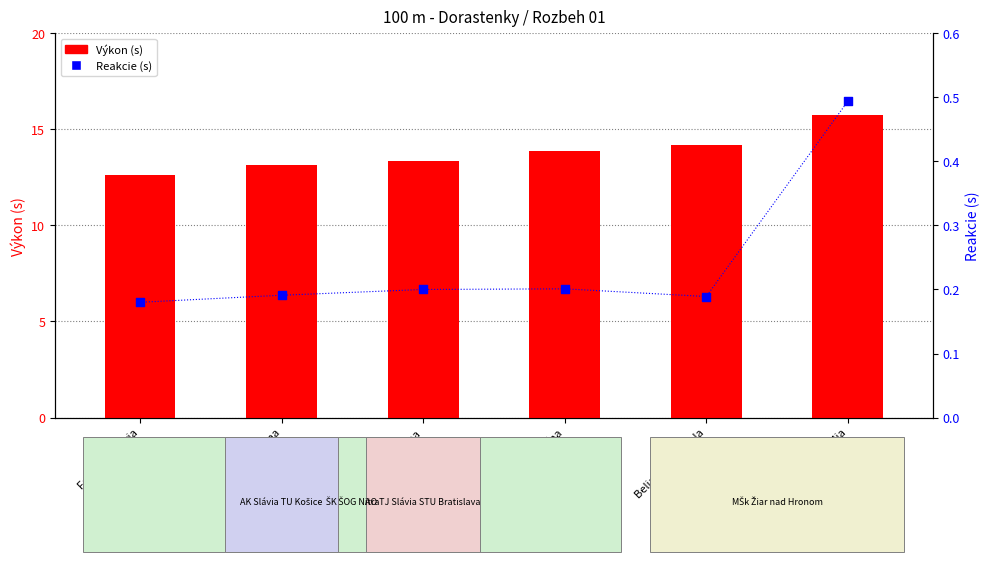

Which series reaches the maximum Y coordinate?

Výkon (s)